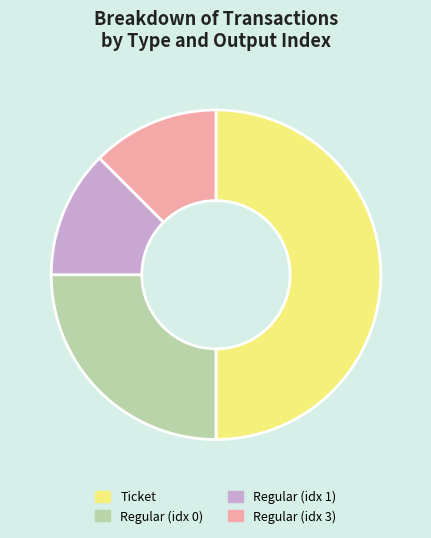

Is it true that Regular (idx 1) is 1% of the pie?

False